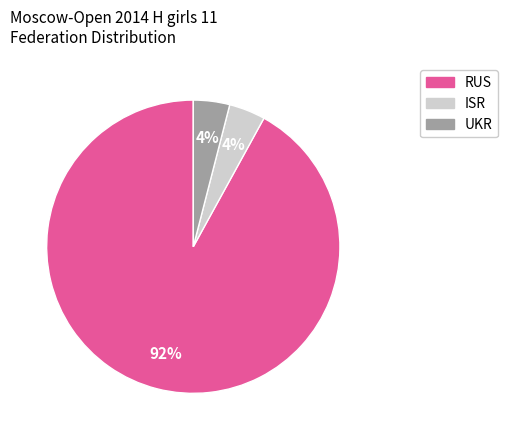

Does any single category account for the majority?

Yes